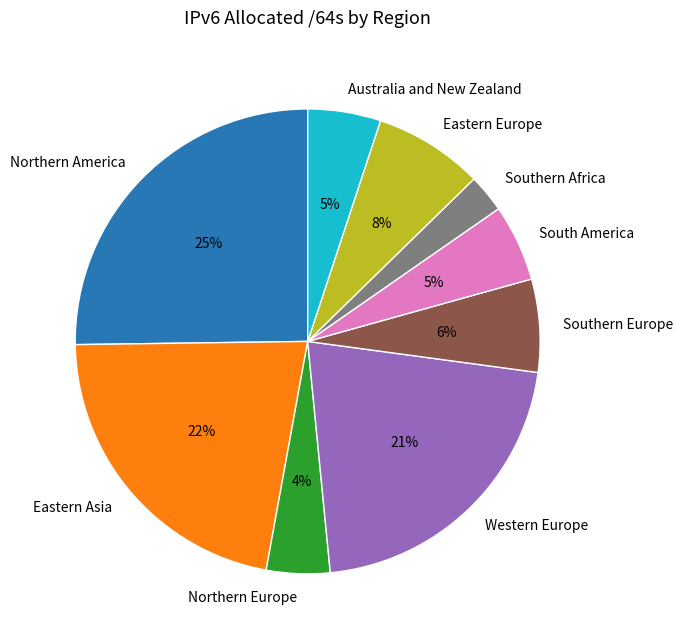

Which category has the biggest portion of the pie?

Northern America